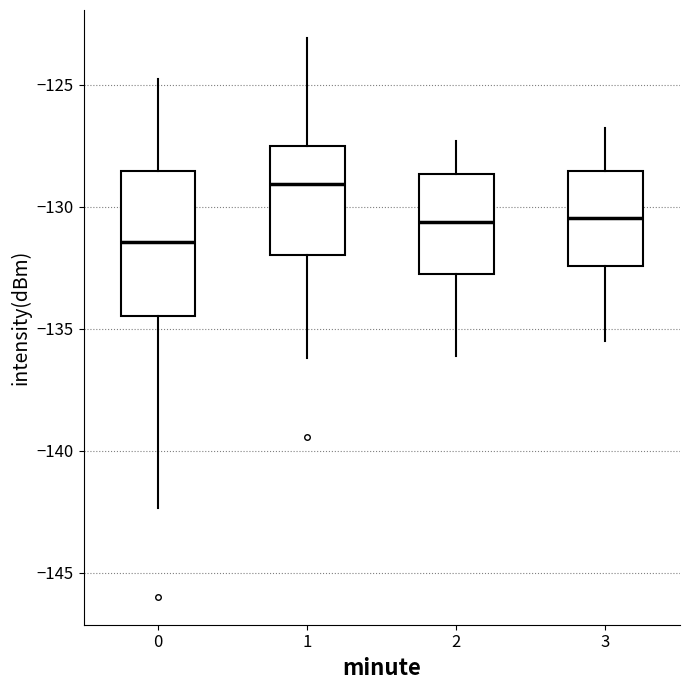

Which box has the highest median line?

1